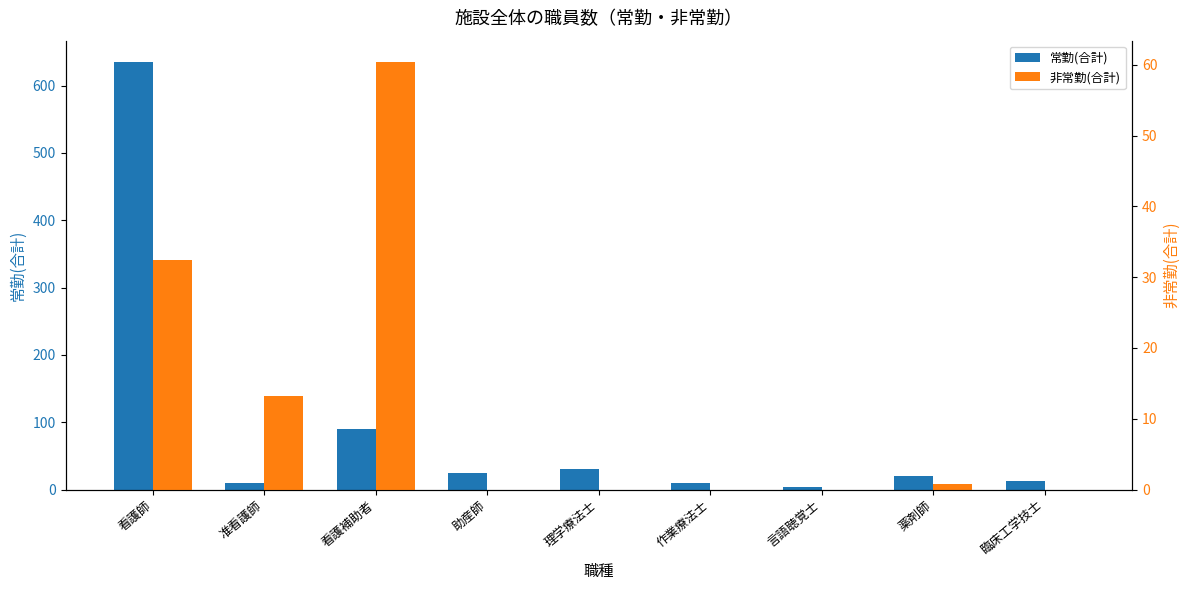

Rank the categories by 非常勤(合計) value from highest to lowest.

看護補助者, 看護師, 准看護師, 薬剤師, 助産師, 理学療法士, 作業療法士, 言語聴覚士, 臨床工学技士